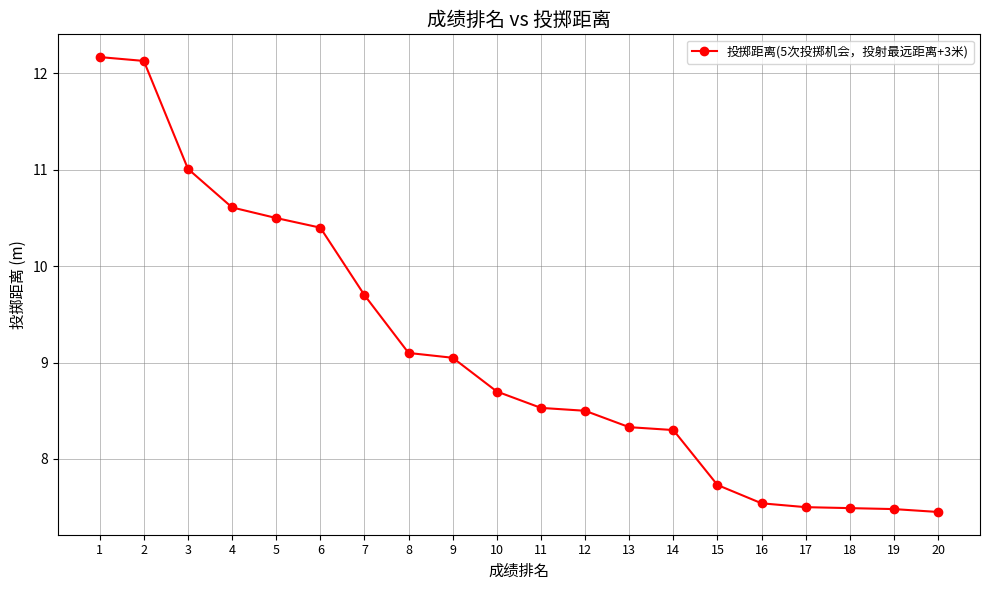

What is the value of the 11th point from the left?

8.5